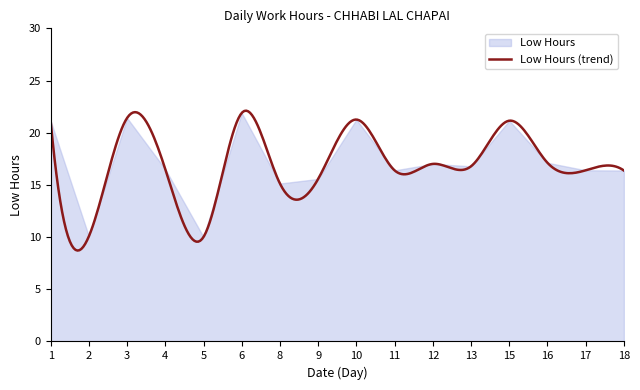

Where is the data nearest to the value 15?

8